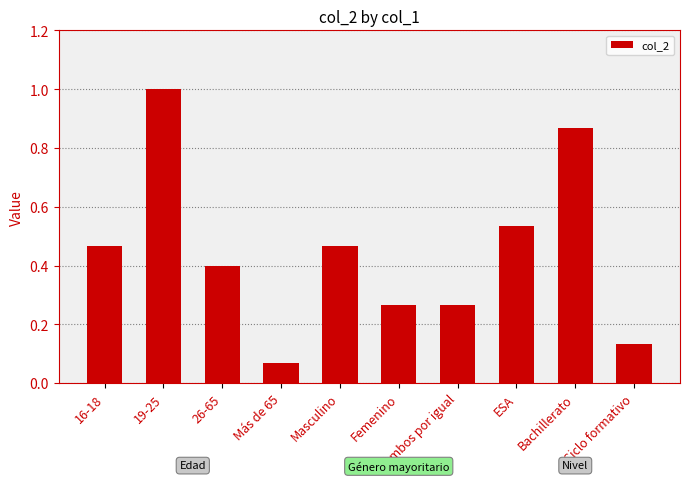

What is the greatest value displayed?

1.0